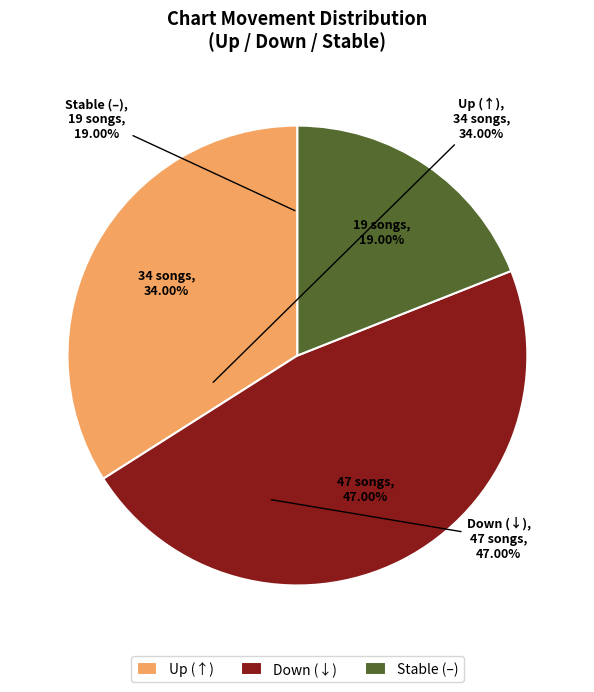

Approximately how many times larger is the value at Up (↑) compared to Stable (–)?

1.8